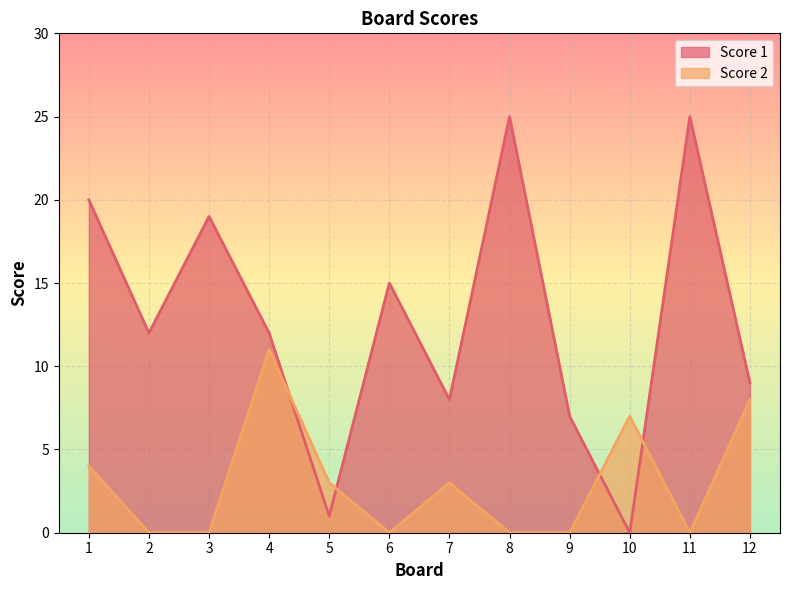

Which category has the lowest value in the Score 2 series?

2